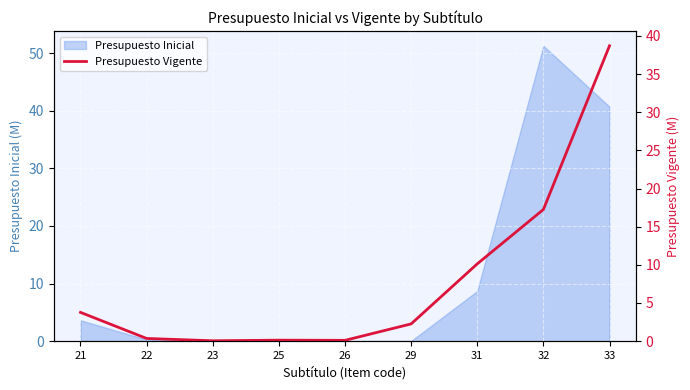

What is the change in value from 21 to 22?

-3.4